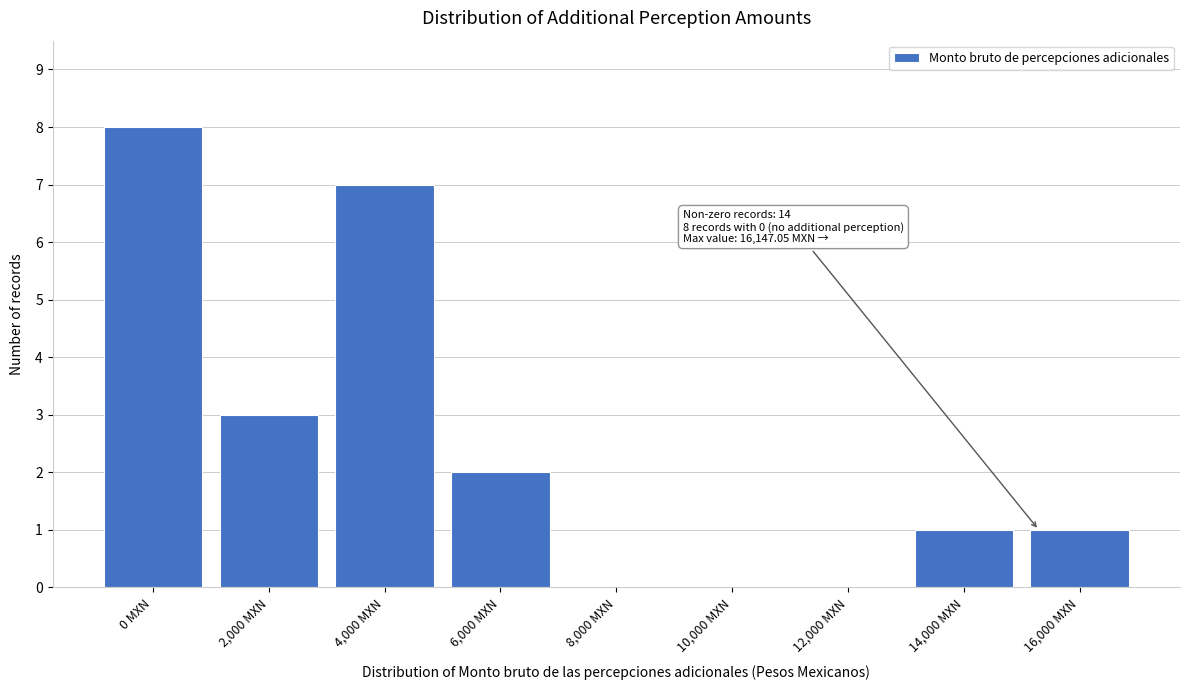

Reading left to right, list all the values displayed in this chart.

0 MXN=8	2,000 MXN=3	4,000 MXN=7	6,000 MXN=2	8,000 MXN=0	10,000 MXN=0	12,000 MXN=0	14,000 MXN=1	16,000 MXN=1